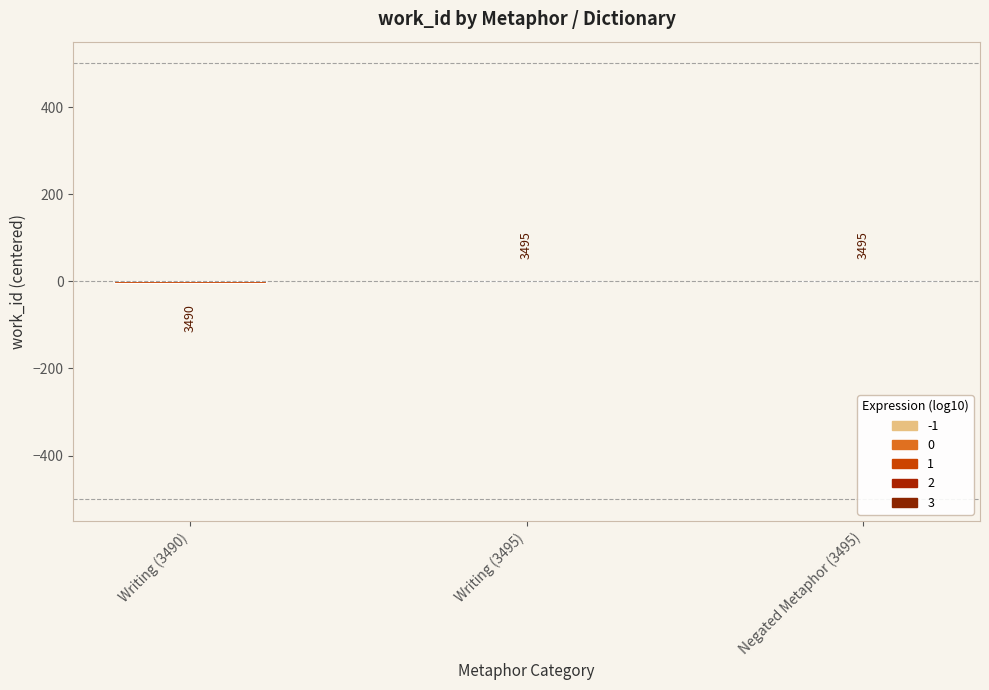

Rank the categories by value from highest to lowest.

Writing (3495), Negated Metaphor (3495), Writing (3490)